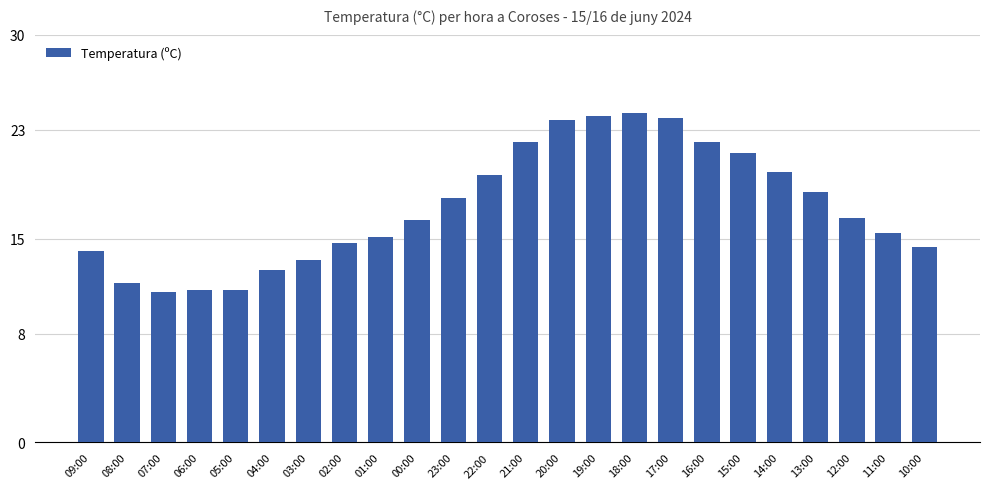

Read the value at 18:00.

24.2